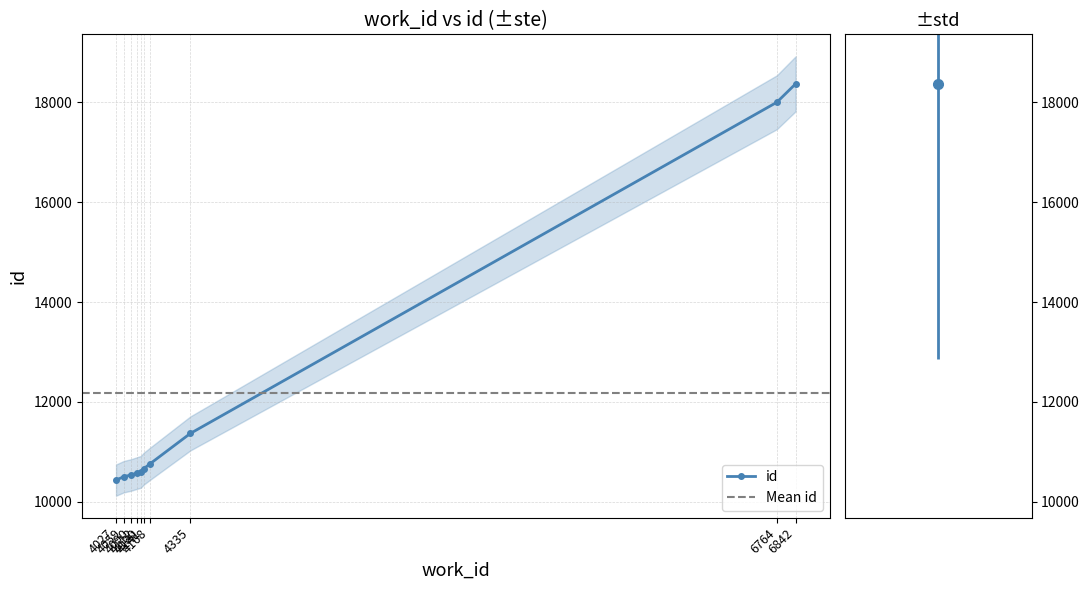

The chart shows a value of 10536 at 4090. True or false?

True